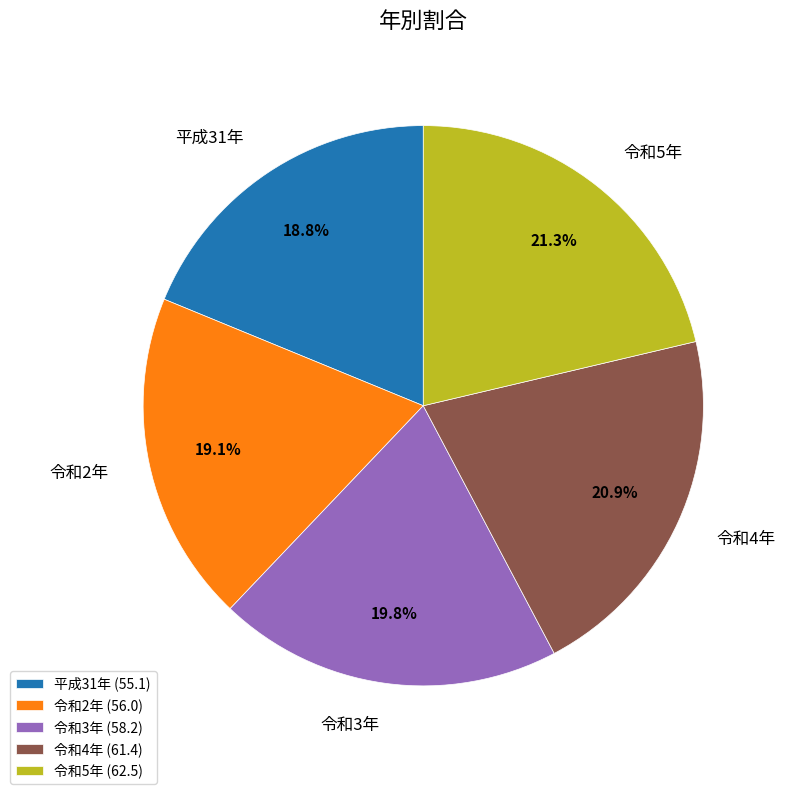

Is there a majority slice in this chart?

No